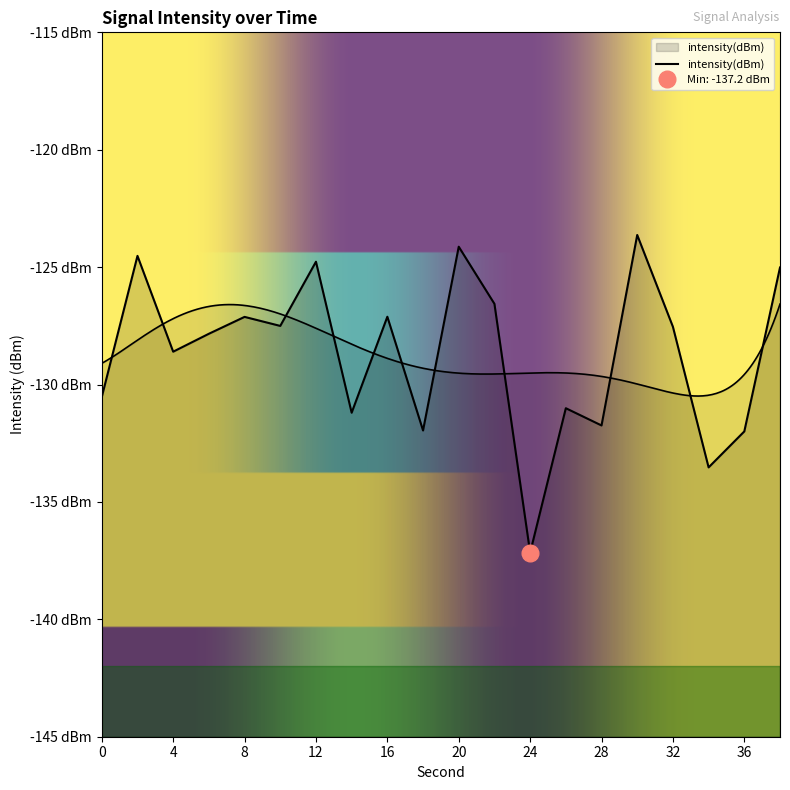

How many values are below -127?

14